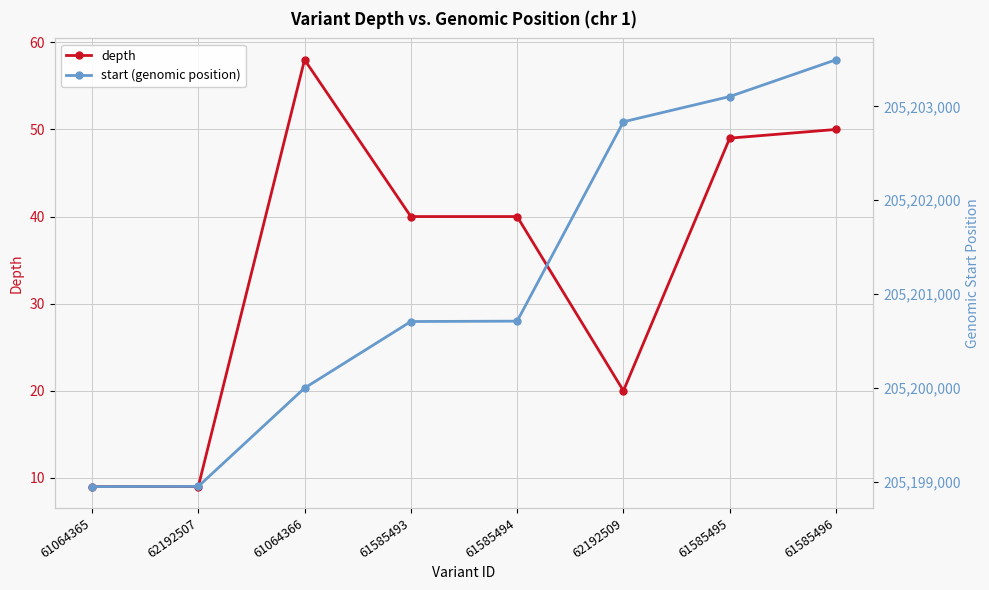

How many lines are shown in the chart?

2